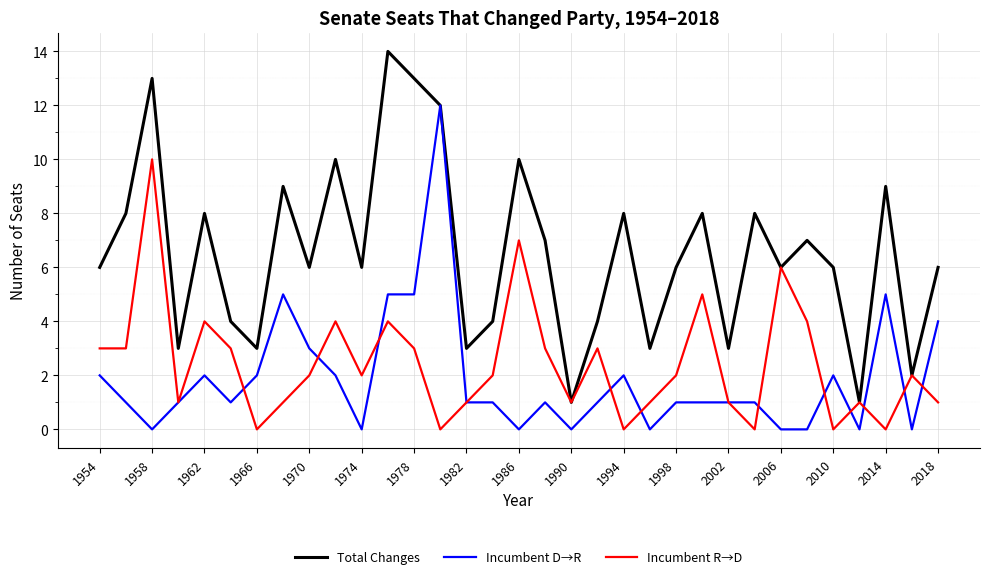

Which series has the widest spread of values?

Total Changes